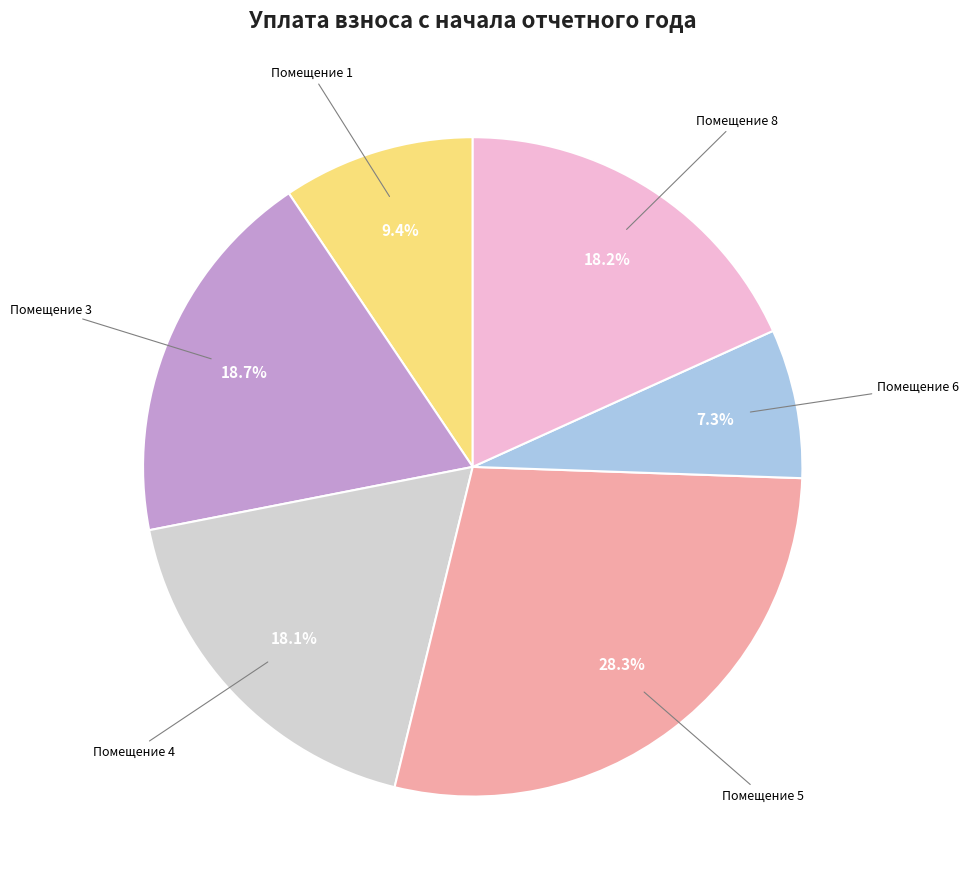

Is there any slice that represents more than half of the pie?

No